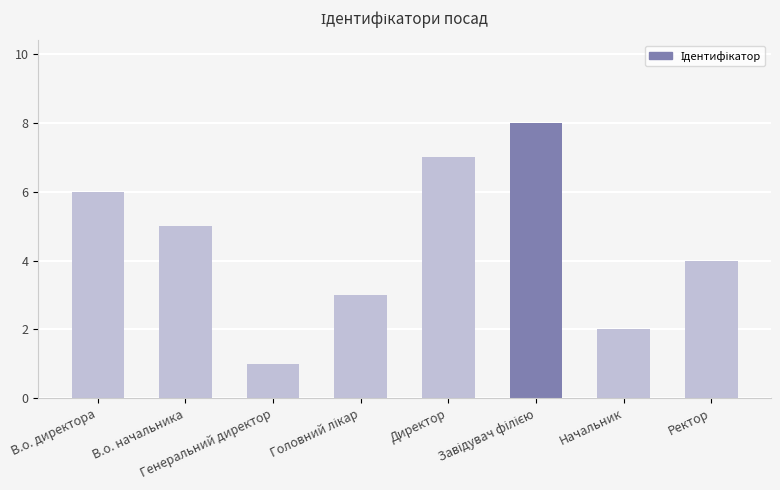

How many bars are there in total?

8